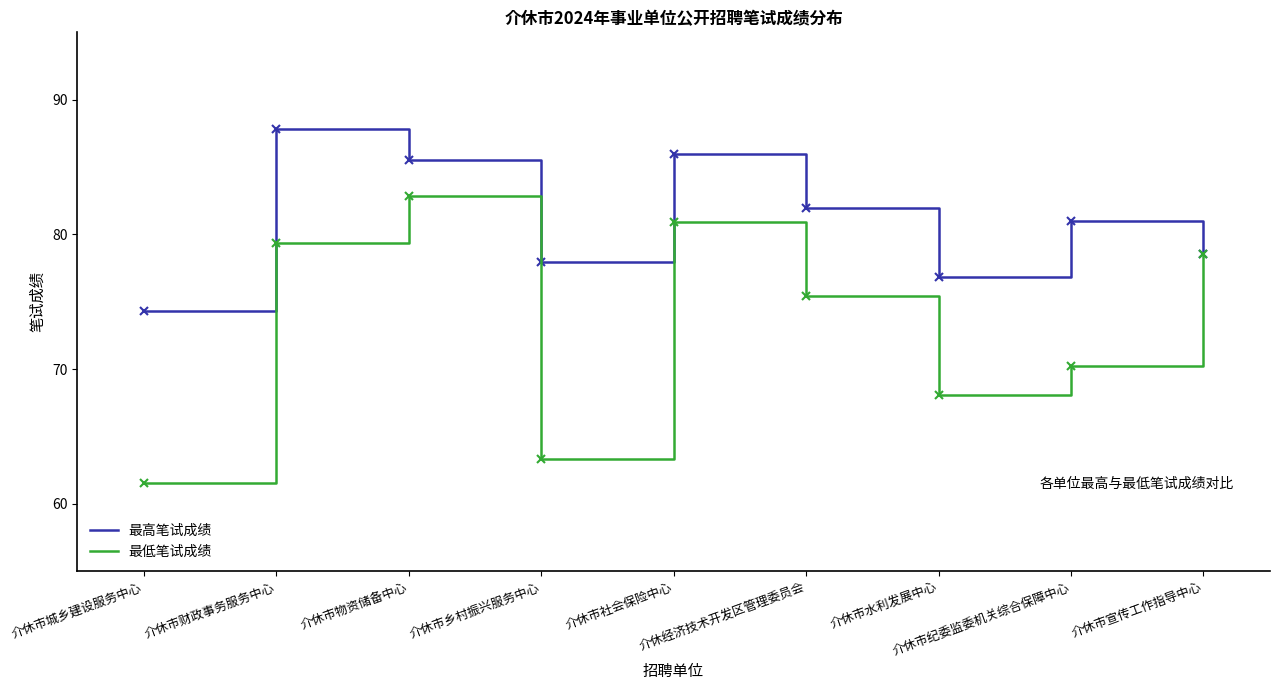

Which series has the largest total across all categories?

最高笔试成绩